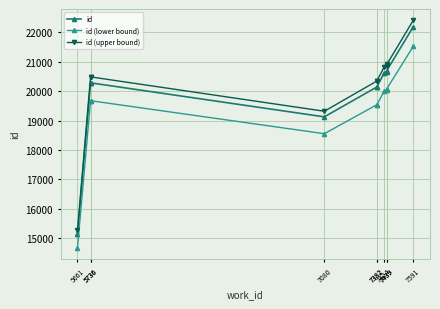

Reading left to right, transcribe all the data shown in this chart.

id: 15123.0	20273.0	20283.0	19125.0	20142.0	20146.0	20614.0	20666.0	20701.0	22188.0
id (lower bound): 14669.3	19664.8	19674.5	18551.2	19537.7	19541.6	19995.6	20046.0	20080.0	21522.4
id (upper bound): 15274.2	20475.7	20485.8	19316.2	20343.4	20347.5	20820.1	20872.7	20908.0	22409.9